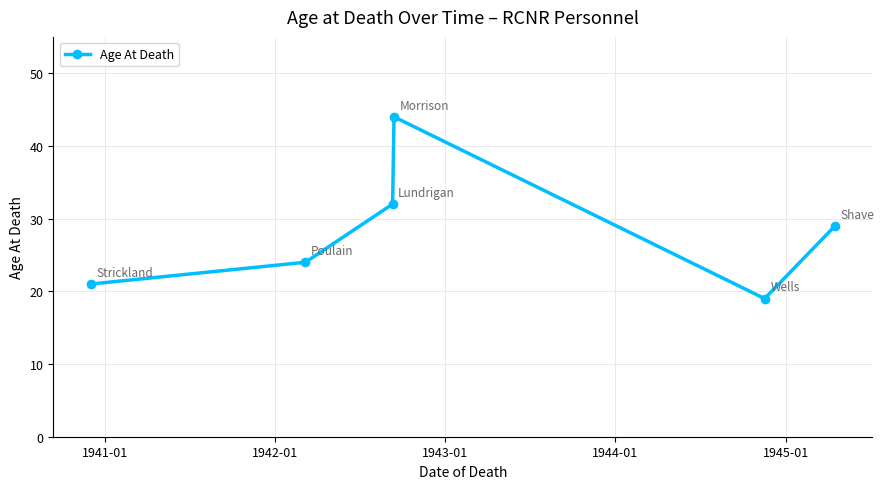

True or false: there are more than 0 points higher than both neighbors.

True